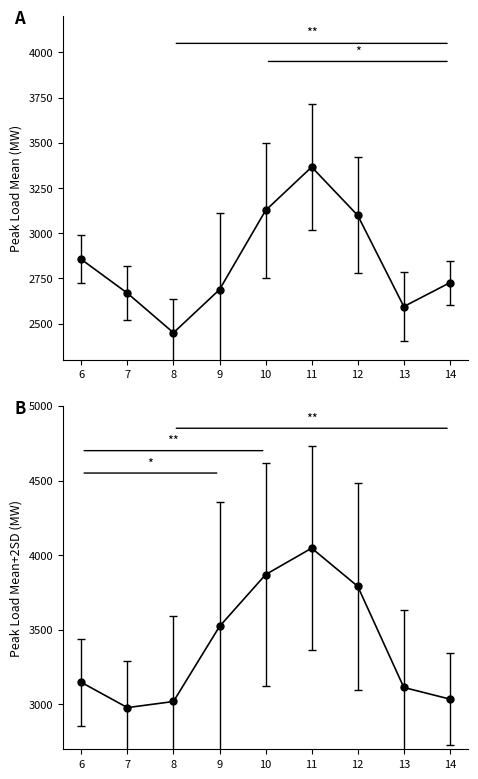

The PEAKLOAD_MEANP2SD series shows 4047 at 11. True or false?

True